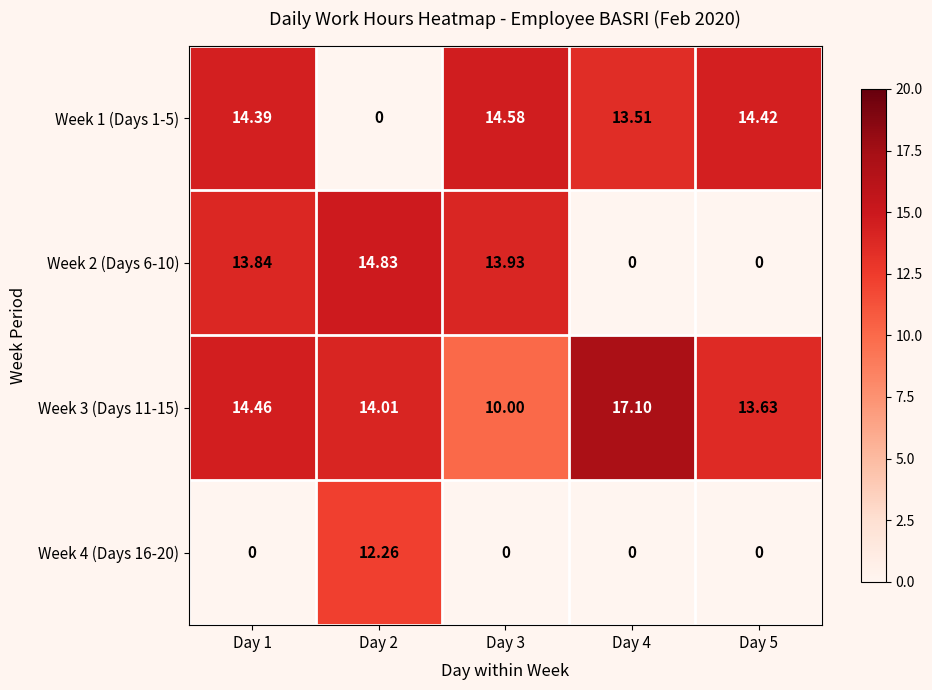

Rank the series by their maximum value, from lowest to highest.

Week 4 (Days 16-20), Week 1 (Days 1-5), Week 2 (Days 6-10), Week 3 (Days 11-15)